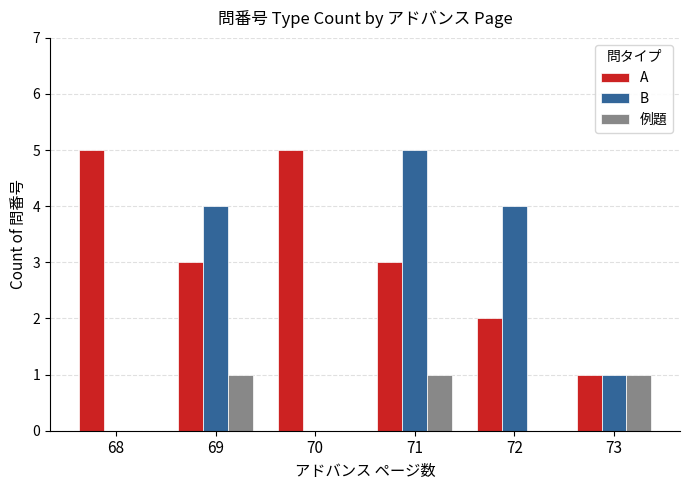

Is the value of 例題 at 70 greater than the value of B at 69?

No